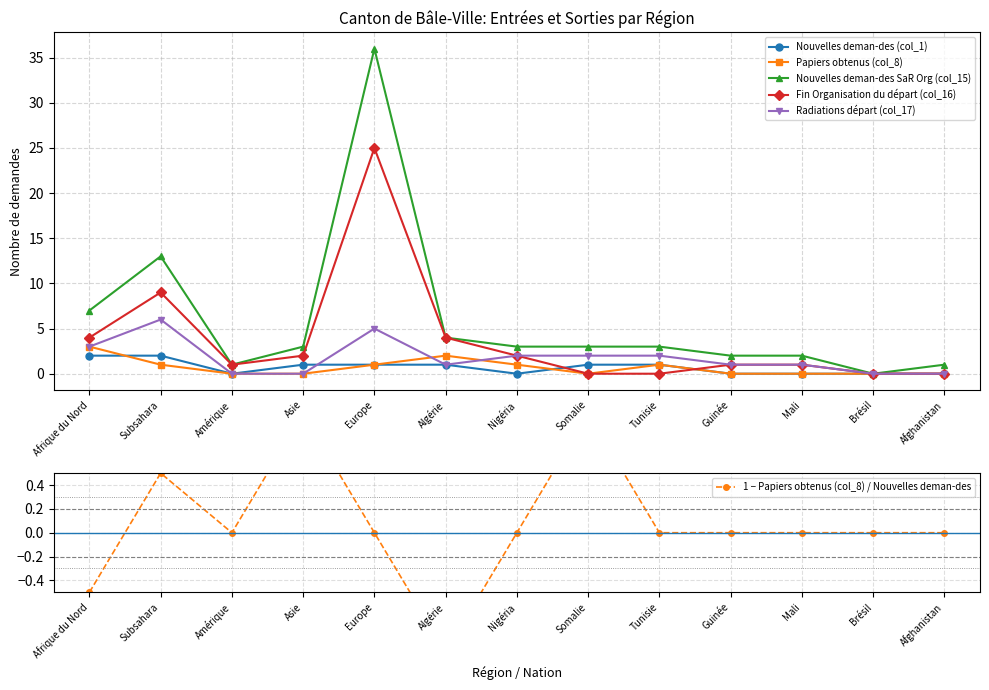

Rank the series by their maximum value, from lowest to highest.

1 − Papiers obtenus (col_8) / Nouvelles deman-des, Nouvelles deman-des (col_1), Papiers obtenus (col_8), Radiations départ (col_17), Fin Organisation du départ (col_16), Nouvelles deman-des SaR Org (col_15)